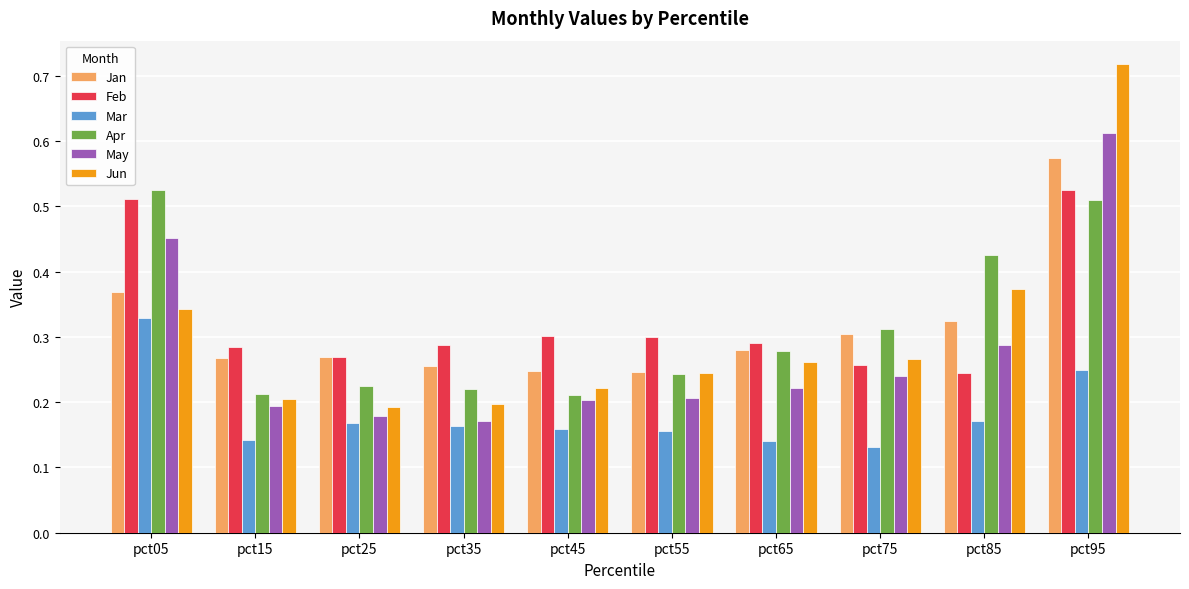

Which series changed the most between pct35 and pct95?

Jun